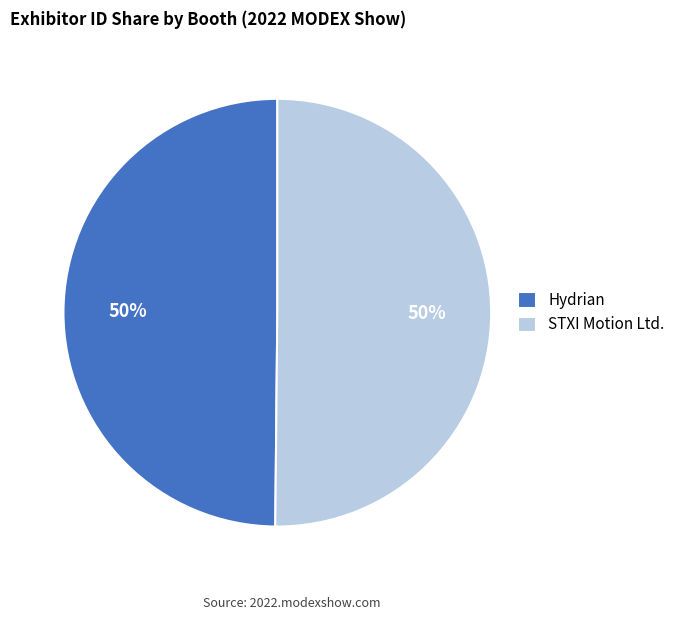

Combined, do STXI Motion Ltd. and Hydrian account for over 50%?

Yes